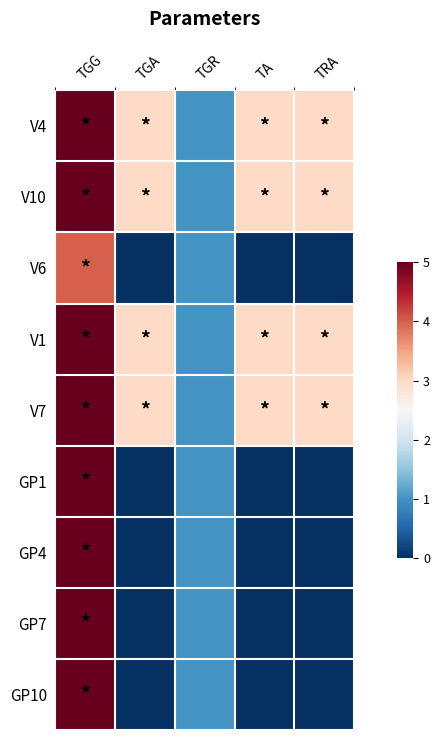

How many series are shown in this chart?

9